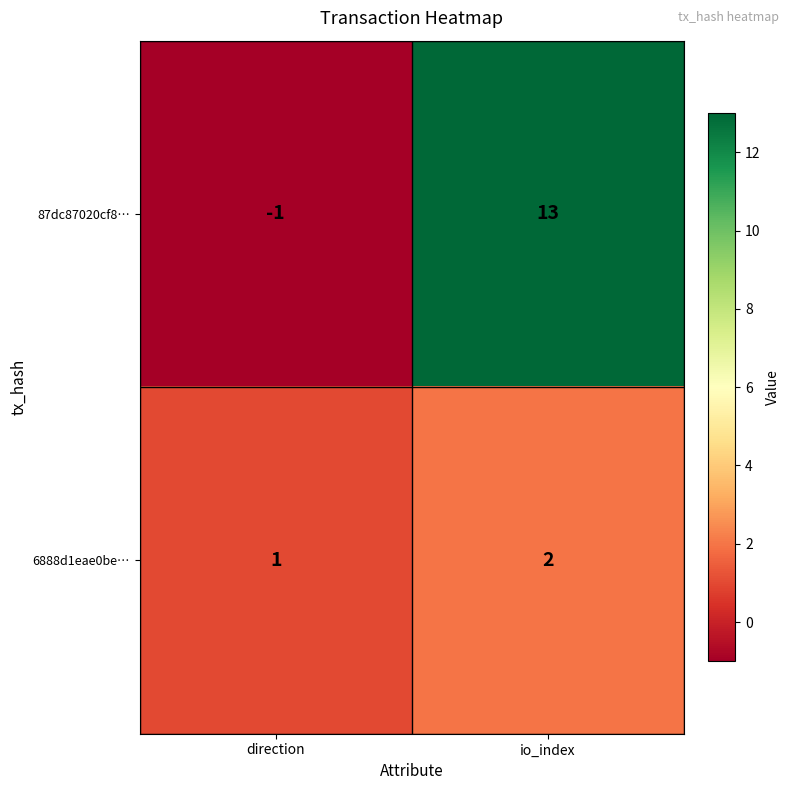

What is the sum of all 6888d1eae0be… values?

3